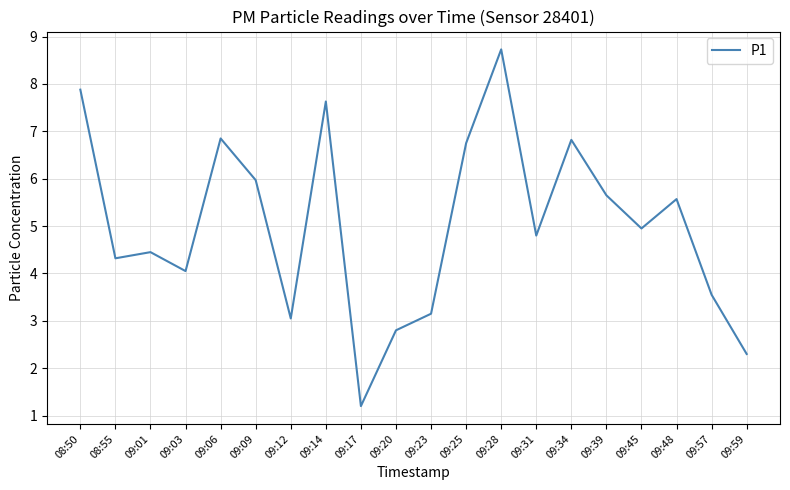

Which category has the lowest value across all series?

09:17